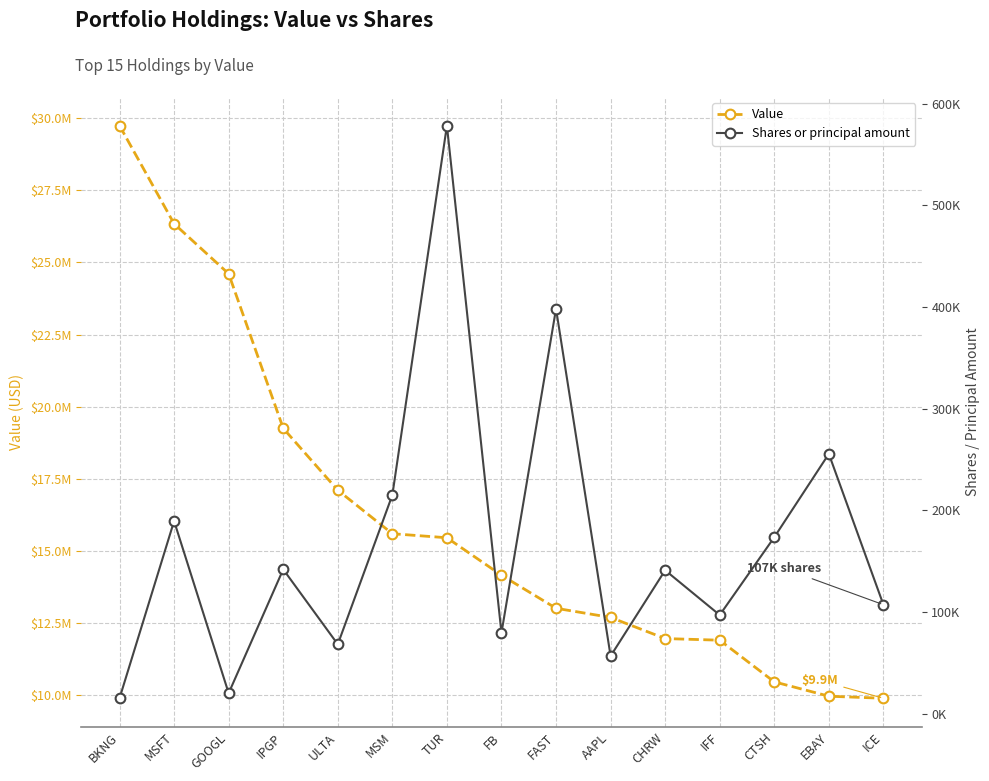

Which category has the lowest value in the Shares or principal amount series?

BKNG